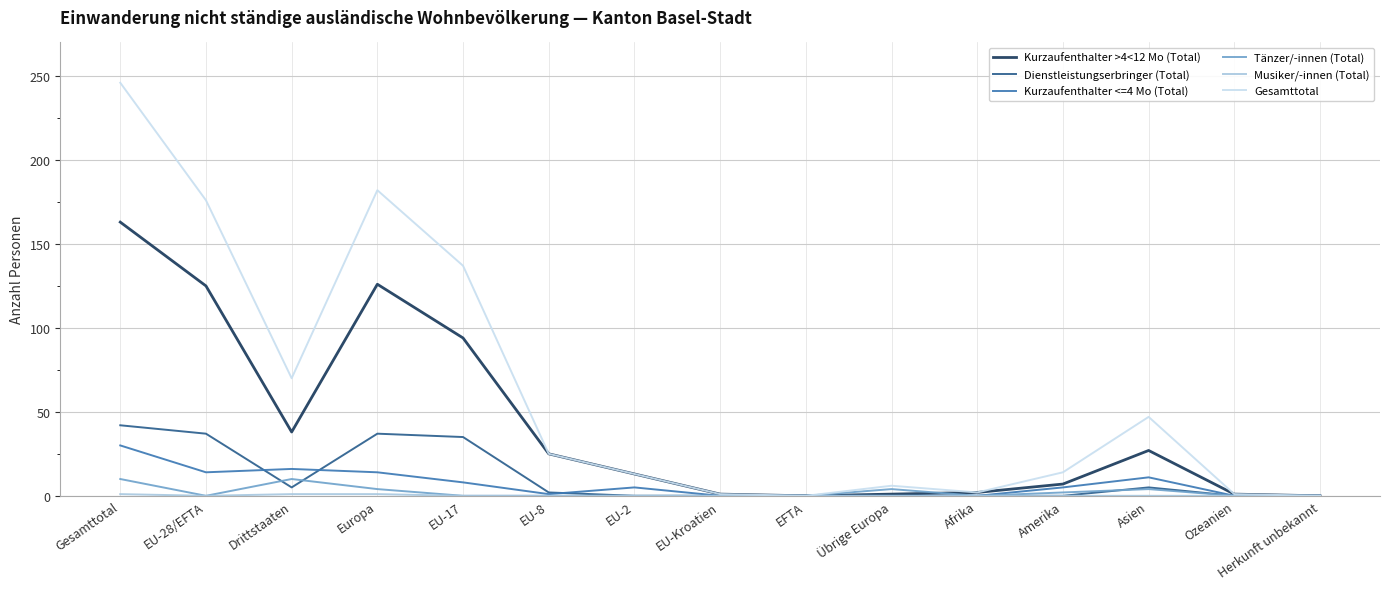

At which category does the chart reach its peak across all series?

Gesamttotal